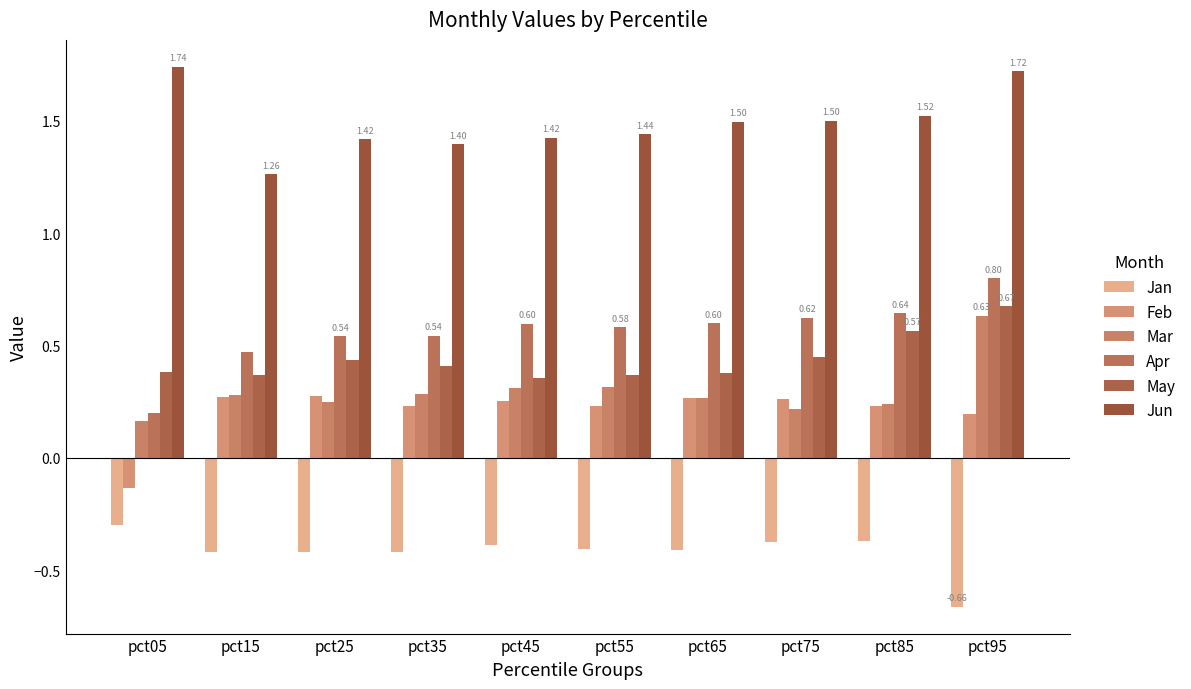

Which series has the largest range (max minus min)?

Apr